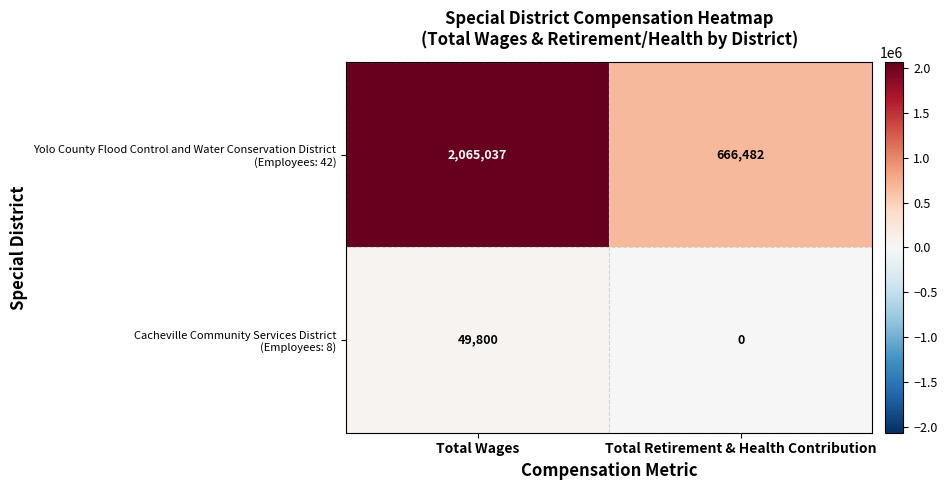

Count the number of data series in this chart.

2